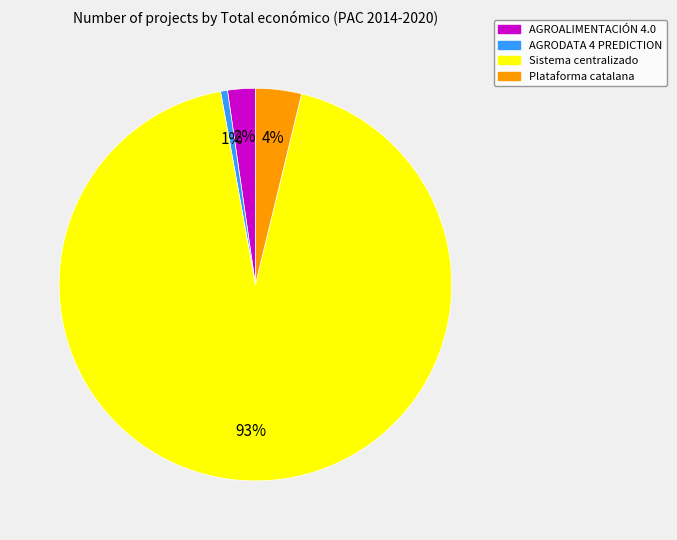

What percentage is the Plataforma catalana slice, to the nearest percent?

4%